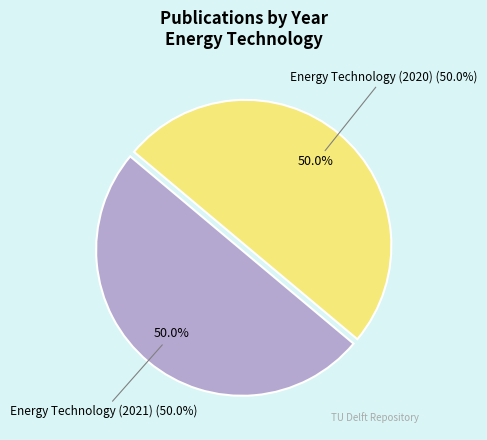

True or false: Energy Technology (2020) accounts for 50% of the total.

True